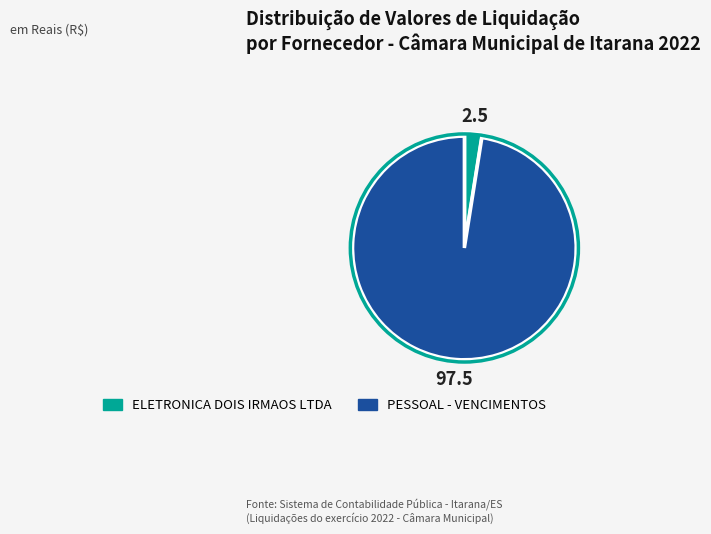

Which category has the biggest portion of the pie?

PESSOAL - VENCIMENTOS